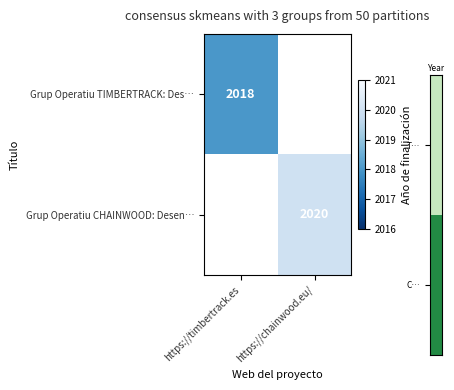

What is the smallest value displayed?

2018.0